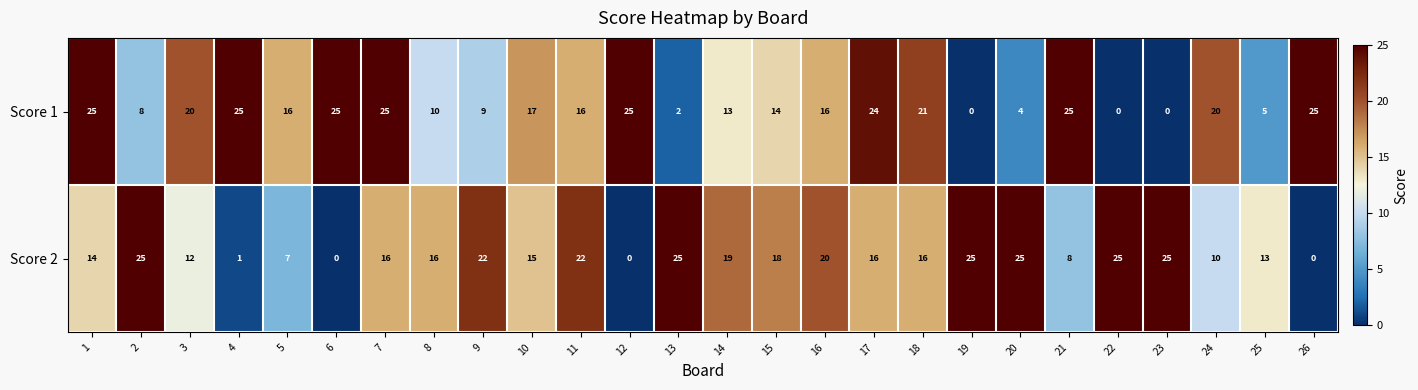

What is the difference between the highest and lowest values at 26?

25